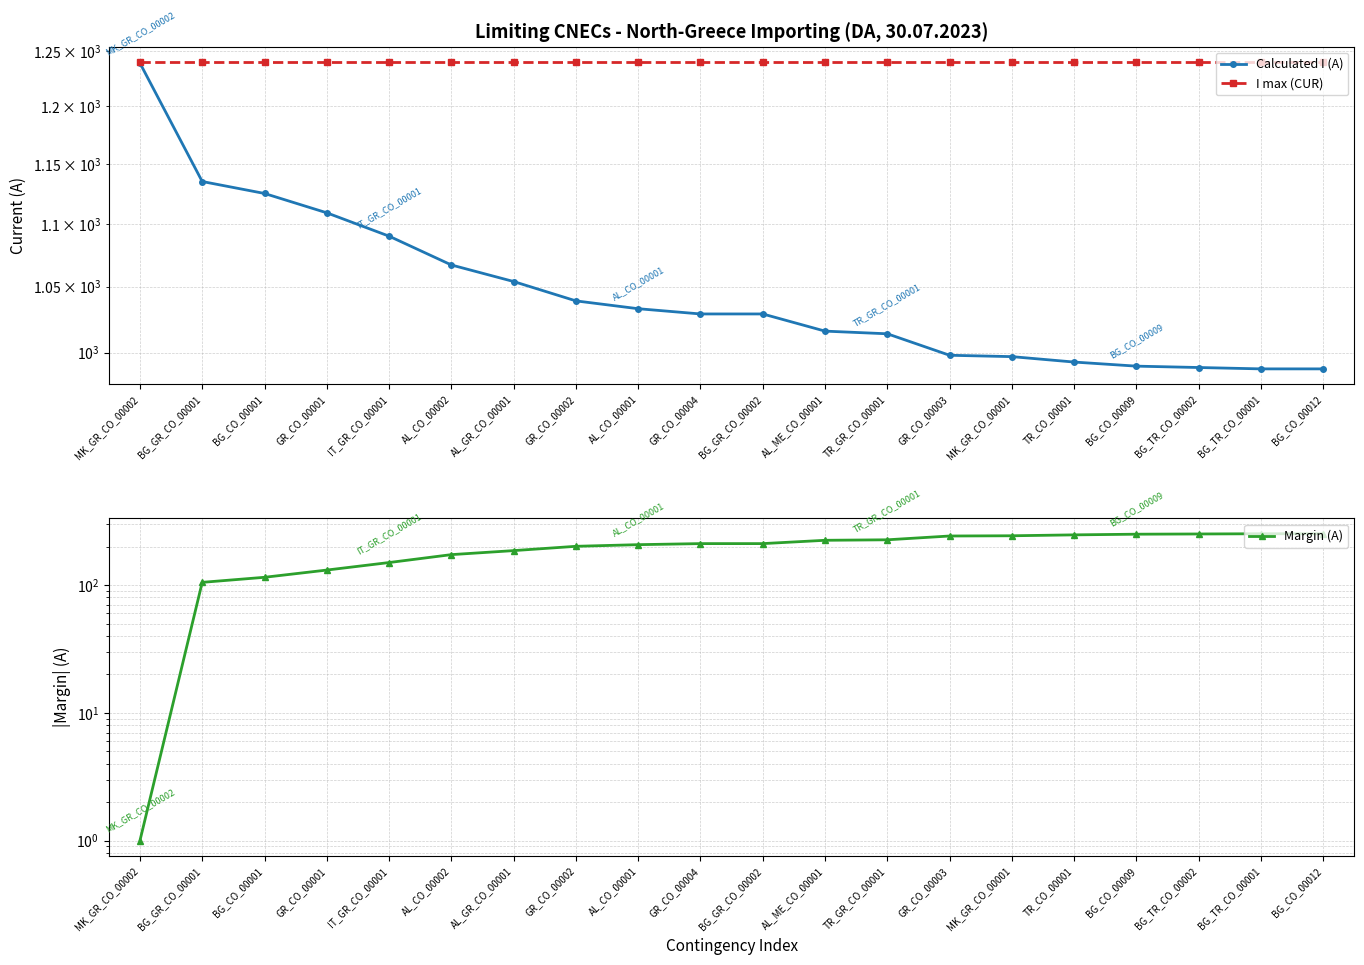

List the labels in order of Margin (A) value, largest first.

BG_TR_CO_00001, BG_CO_00012, BG_TR_CO_00002, BG_CO_00009, TR_CO_00001, MK_GR_CO_00001, GR_CO_00003, TR_GR_CO_00001, AL_ME_CO_00001, GR_CO_00004, BG_GR_CO_00002, AL_CO_00001, GR_CO_00002, AL_GR_CO_00001, AL_CO_00002, IT_GR_CO_00001, GR_CO_00001, BG_CO_00001, BG_GR_CO_00001, MK_GR_CO_00002